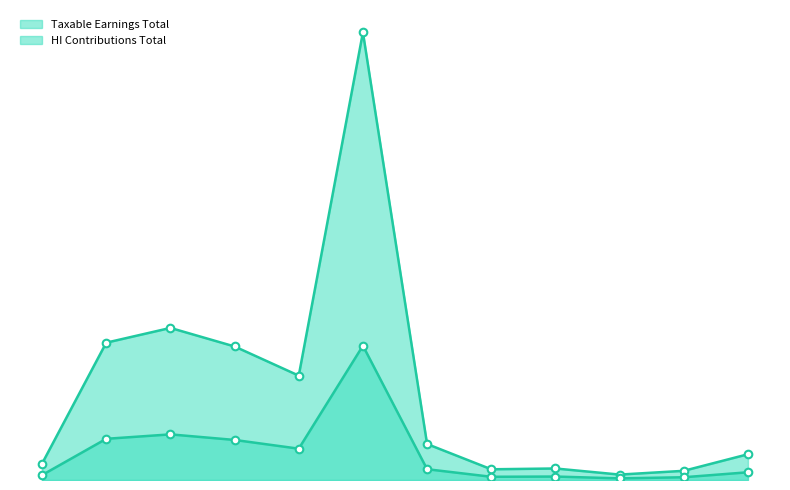

Is the value of HI Contributions Total at Chester greater than the value of Taxable Earnings Total at Cherokee?

No